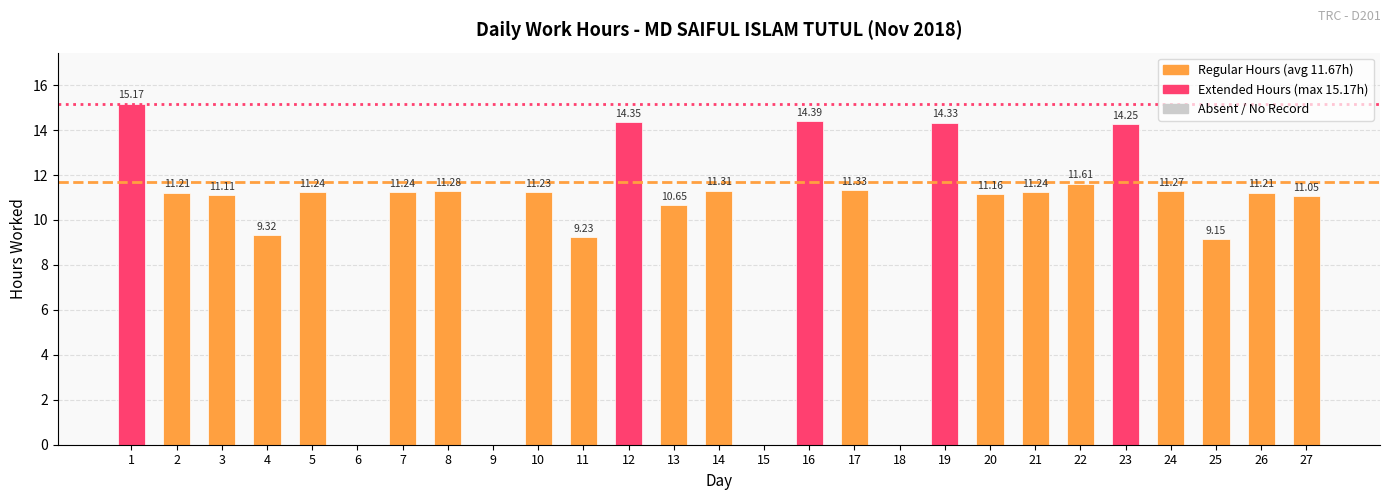

What is the difference between the values at 27 and 3?

0.1